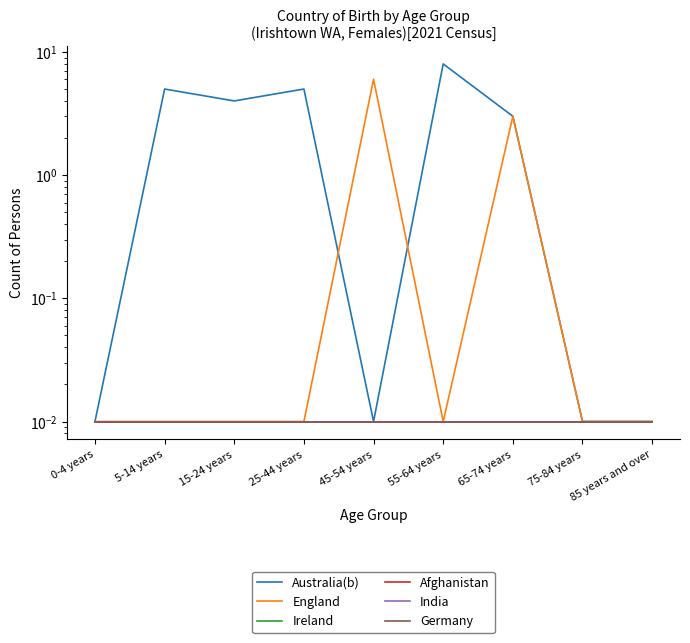

At how many categories does at least one series exceed 7?

1